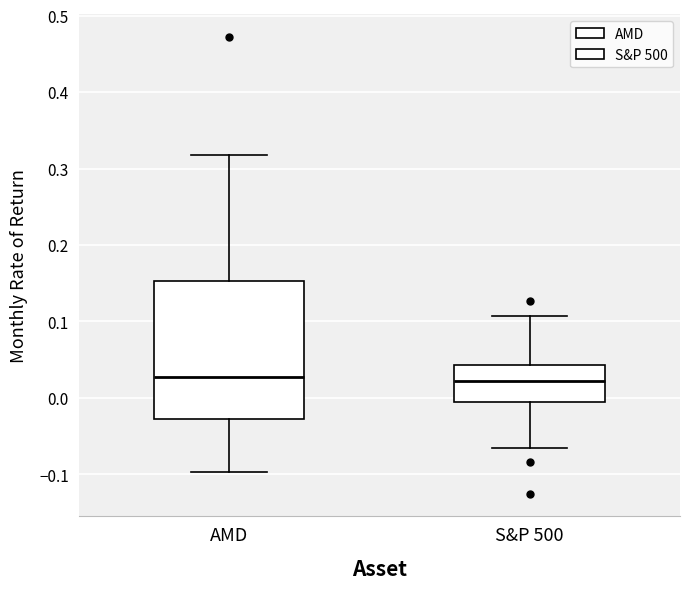

Which box is the tallest, from its lower edge to its upper edge?

AMD